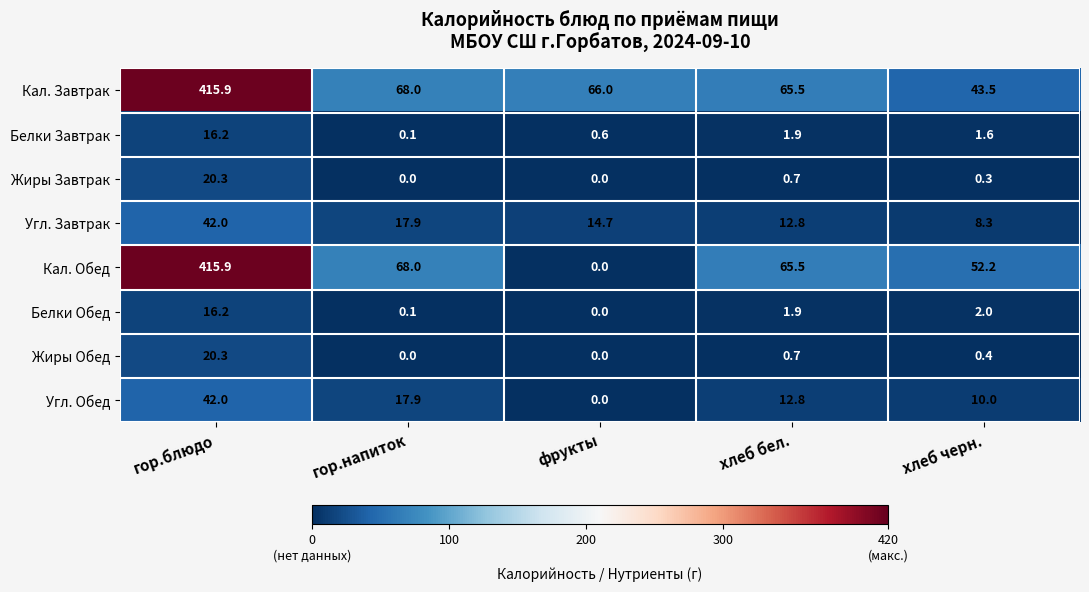

How many series are shown in this chart?

8